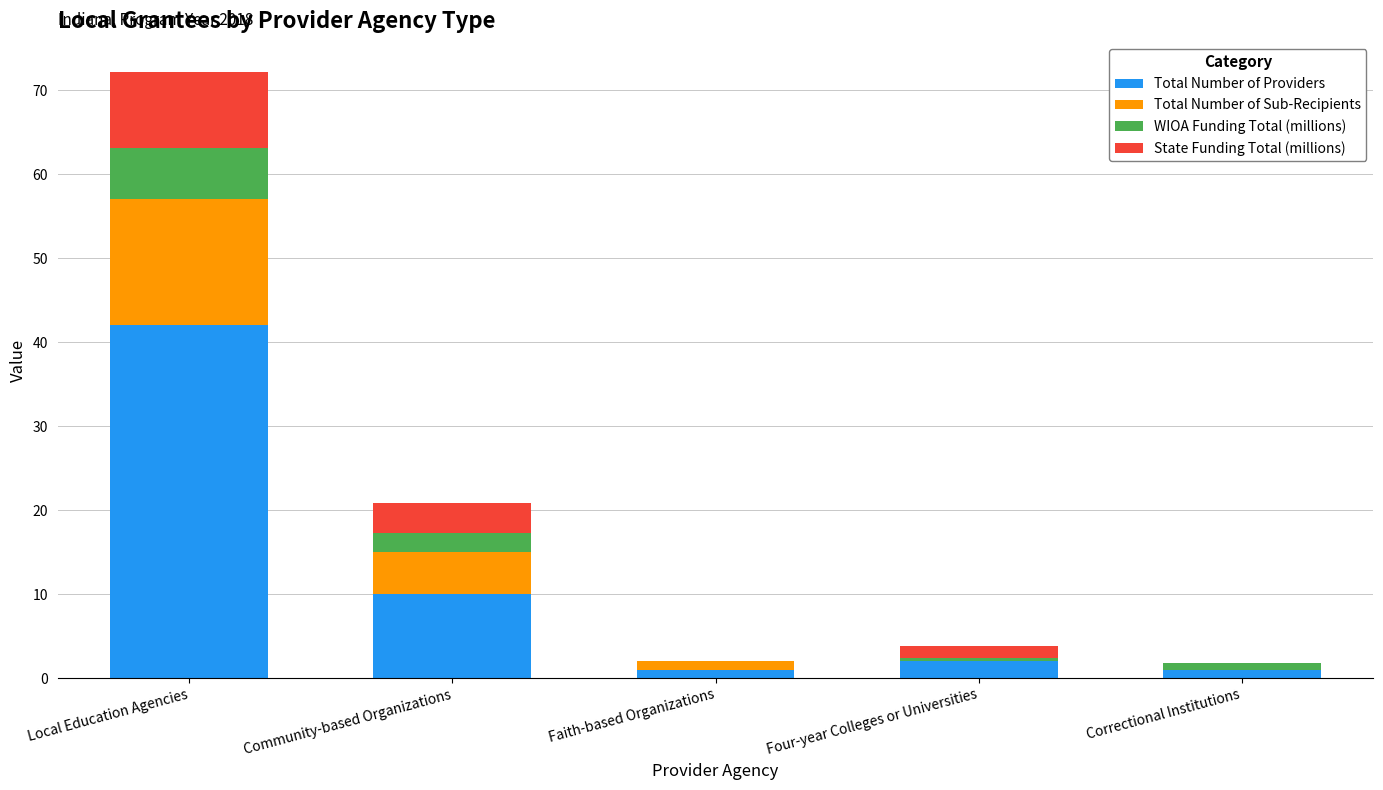

What is the total value across all series at Community-based Organizations?

20.8